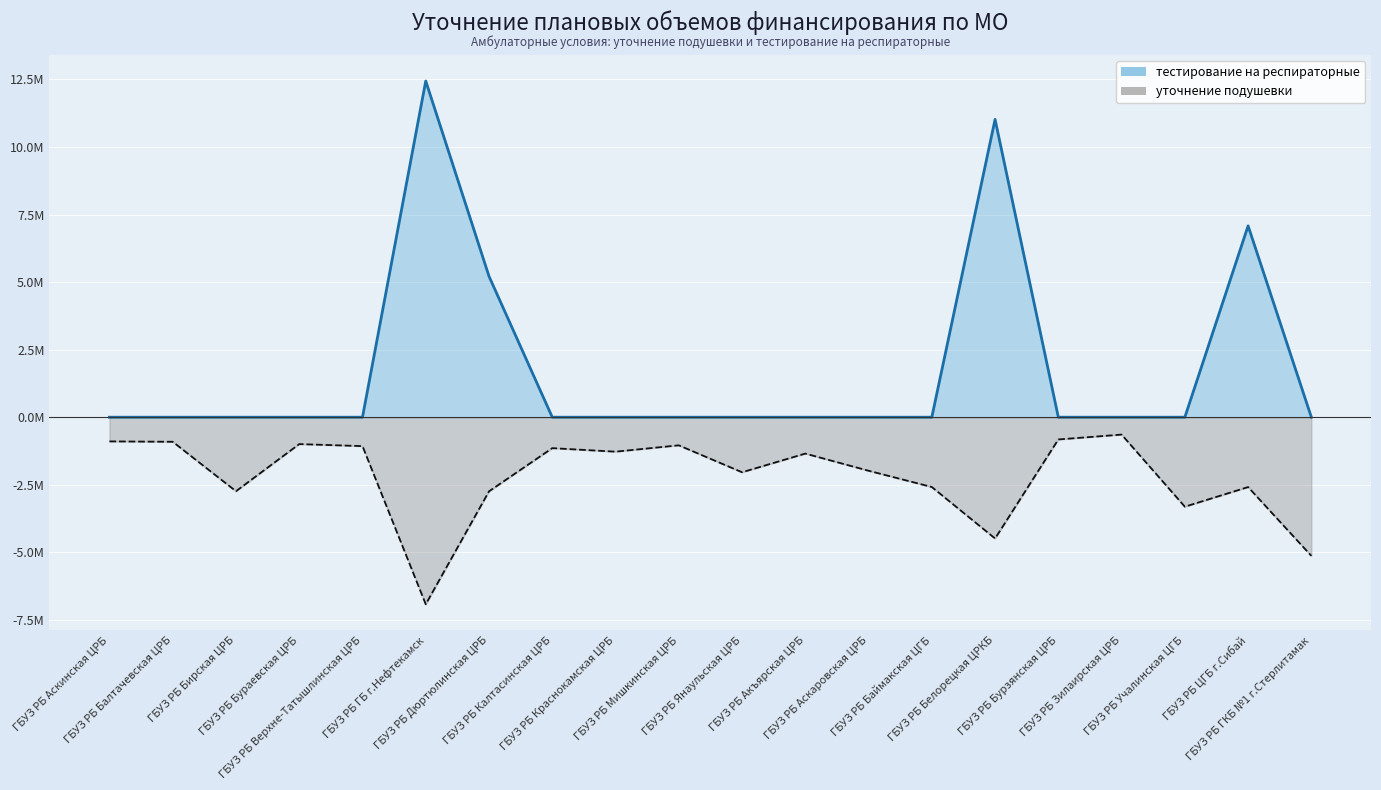

At how many categories does at least one series exceed 8044965?

2